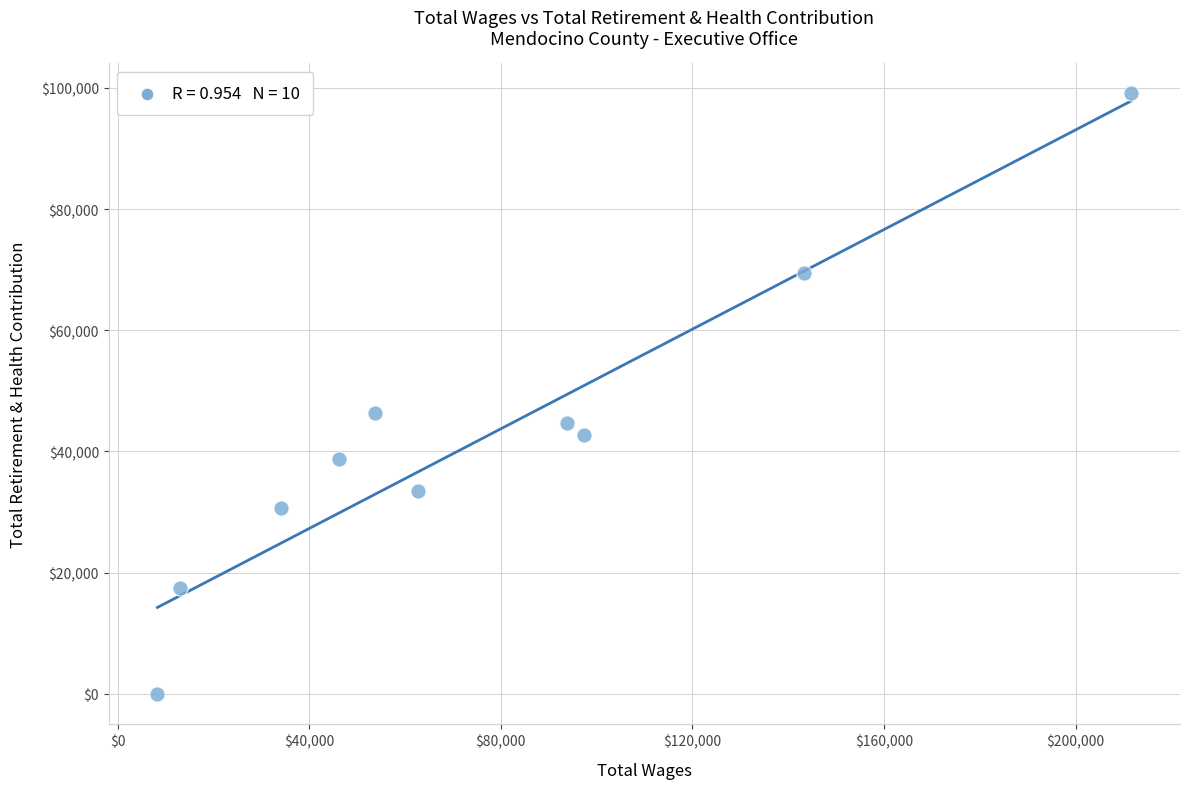

What is the range of X values (max minus min)?

203316